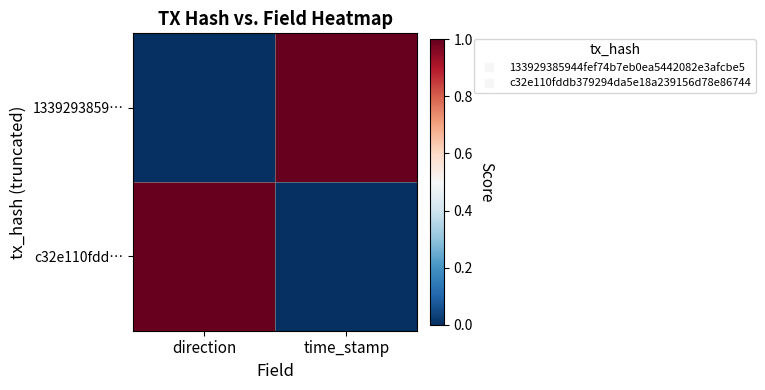

Reading left to right, list all the values displayed in this chart.

1339293859…: direction=0	time_stamp=1
c32e110fdd…: direction=1	time_stamp=0